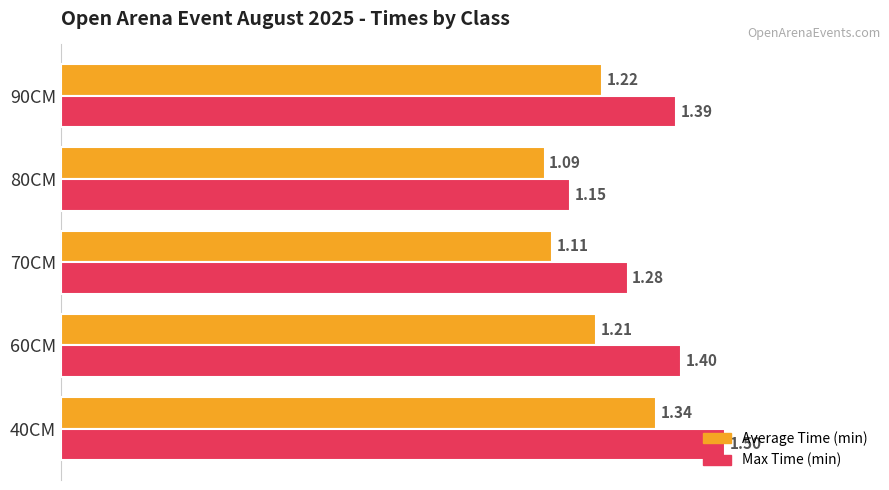

What is the sum of all Average Time (min) values?

6.0